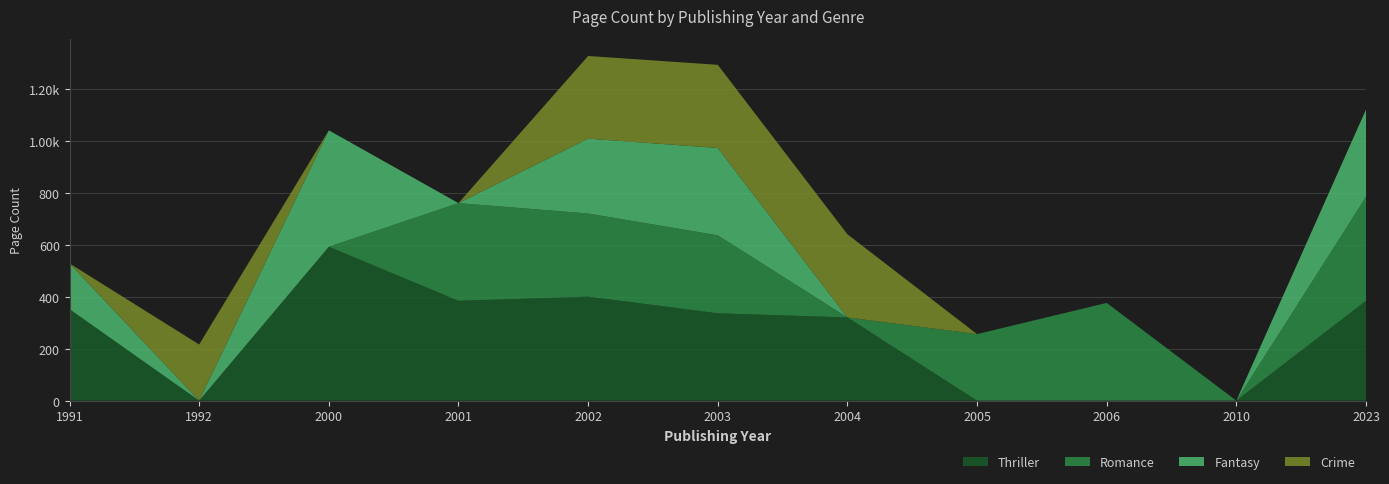

Reading left to right, list all the values displayed in this chart.

Thriller: 1991=352	1992=0	2000=592	2001=384	2002=400	2003=336	2004=320	2005=0	2006=0	2010=0	2023=384
Romance: 1991=0	1992=0	2000=0	2001=376	2002=320	2003=300	2004=0	2005=256	2006=376	2010=0	2023=400
Fantasy: 1991=176	1992=0	2000=448	2001=0	2002=288	2003=336	2004=0	2005=0	2006=0	2010=0	2023=336
Crime: 1991=0	1992=216	2000=0	2001=0	2002=318	2003=320	2004=320	2005=0	2006=0	2010=0	2023=0